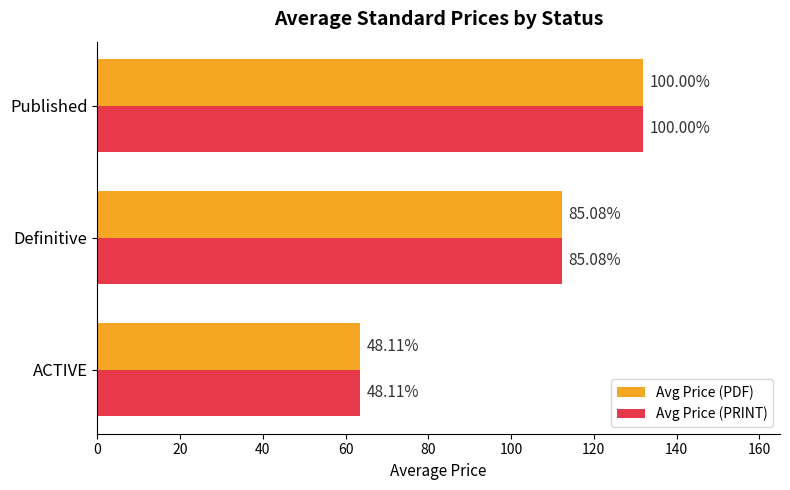

What are all the series names shown in the legend?

Avg Price (PDF), Avg Price (PRINT)